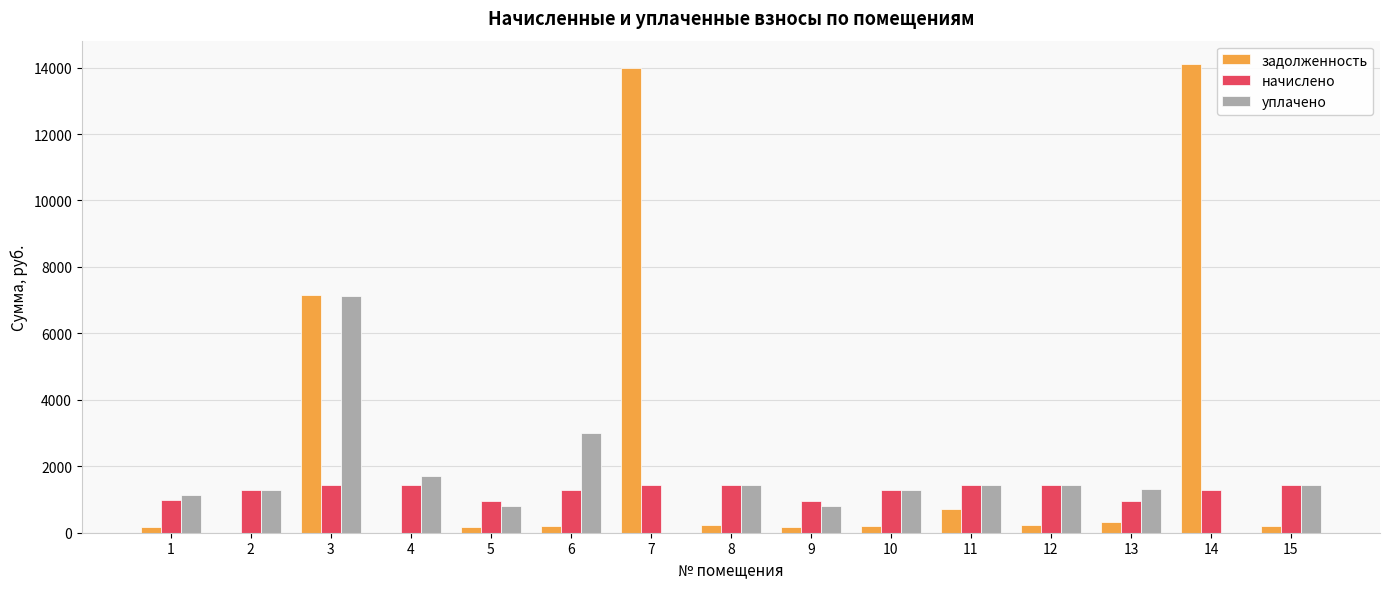

What is the sum of all уплачено values?

24231.1